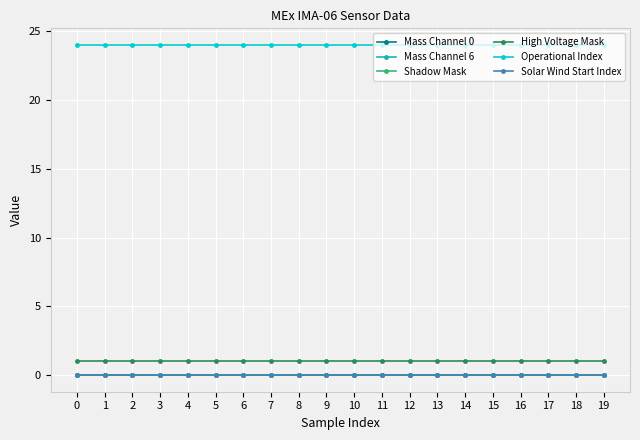

Is this an area chart (filled region under the line)?

No